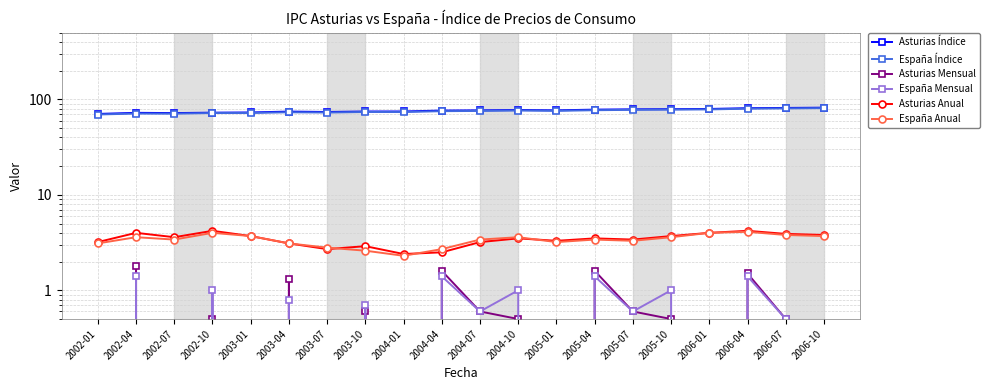

At how many categories does at least one series exceed 50?

20